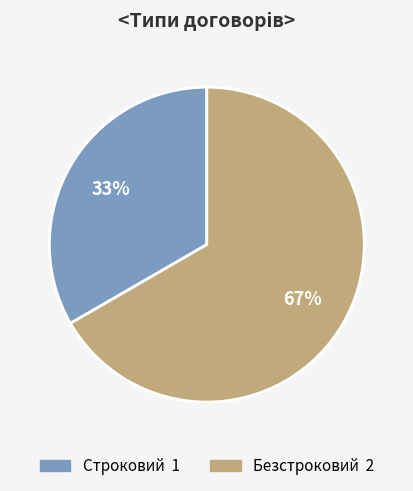

Do Строковий and Безстроковий together represent more than half of the pie?

Yes